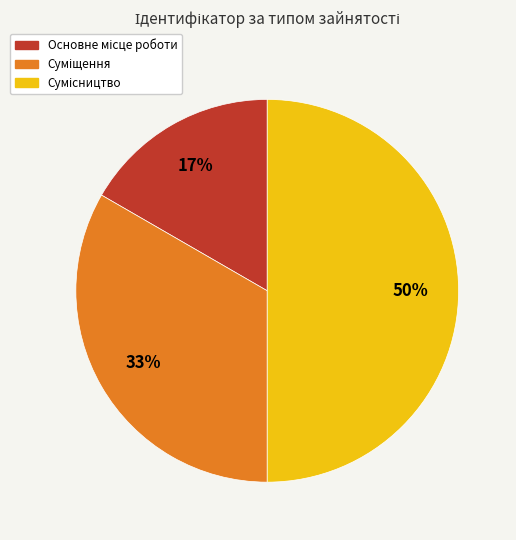

To the nearest percent, what is the average slice percentage?

33%